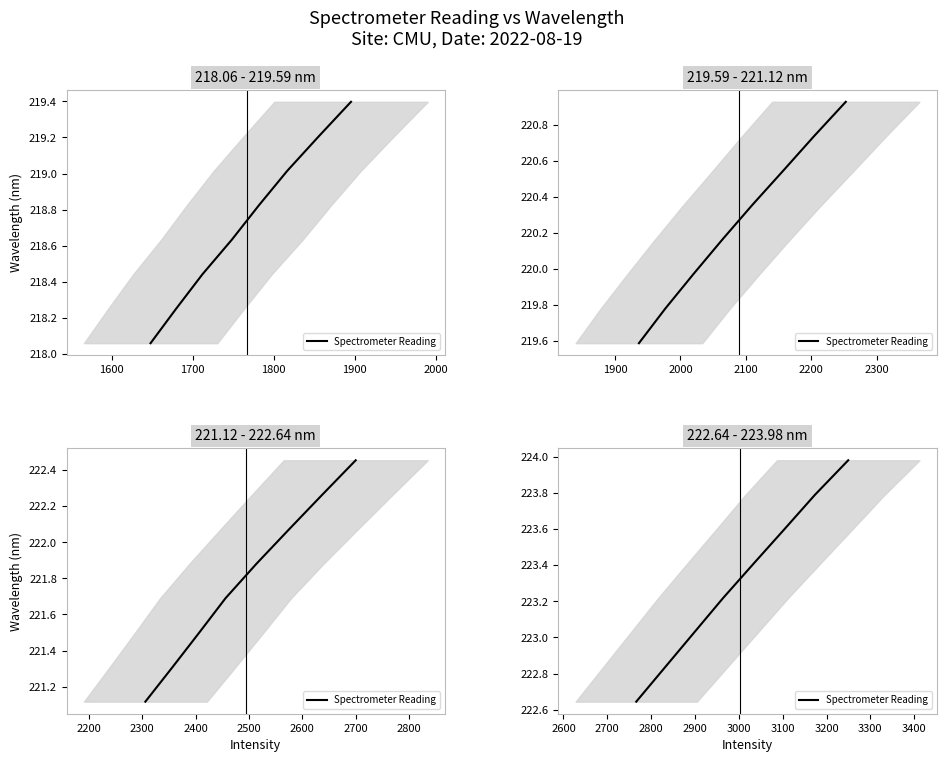

What position from the left is 1500?

1